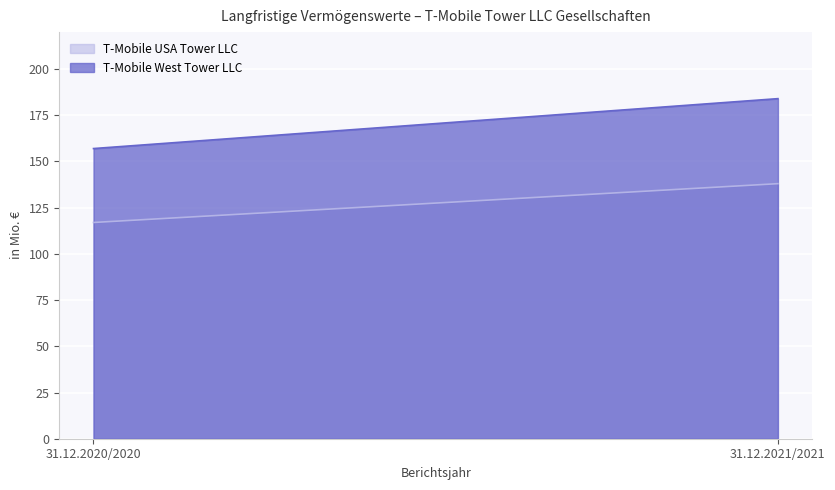

Count the T-Mobile USA Tower LLC values in the range 117 to 138.

2